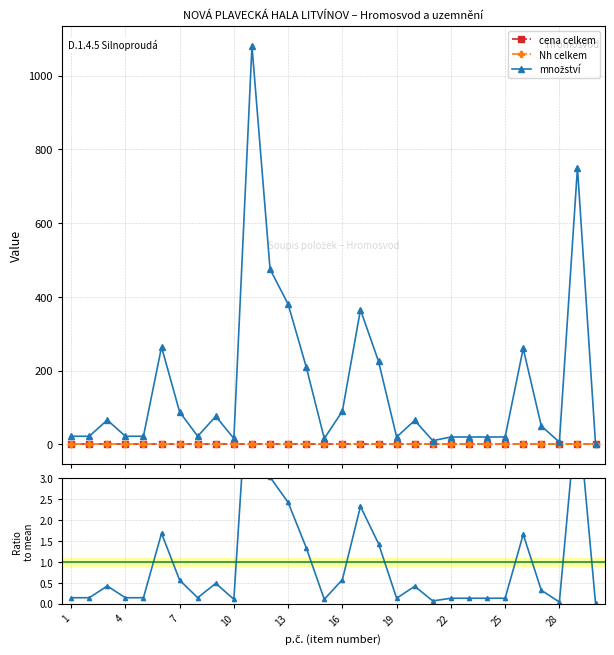

True or false: cena celkem and množství intersect in this chart.

False